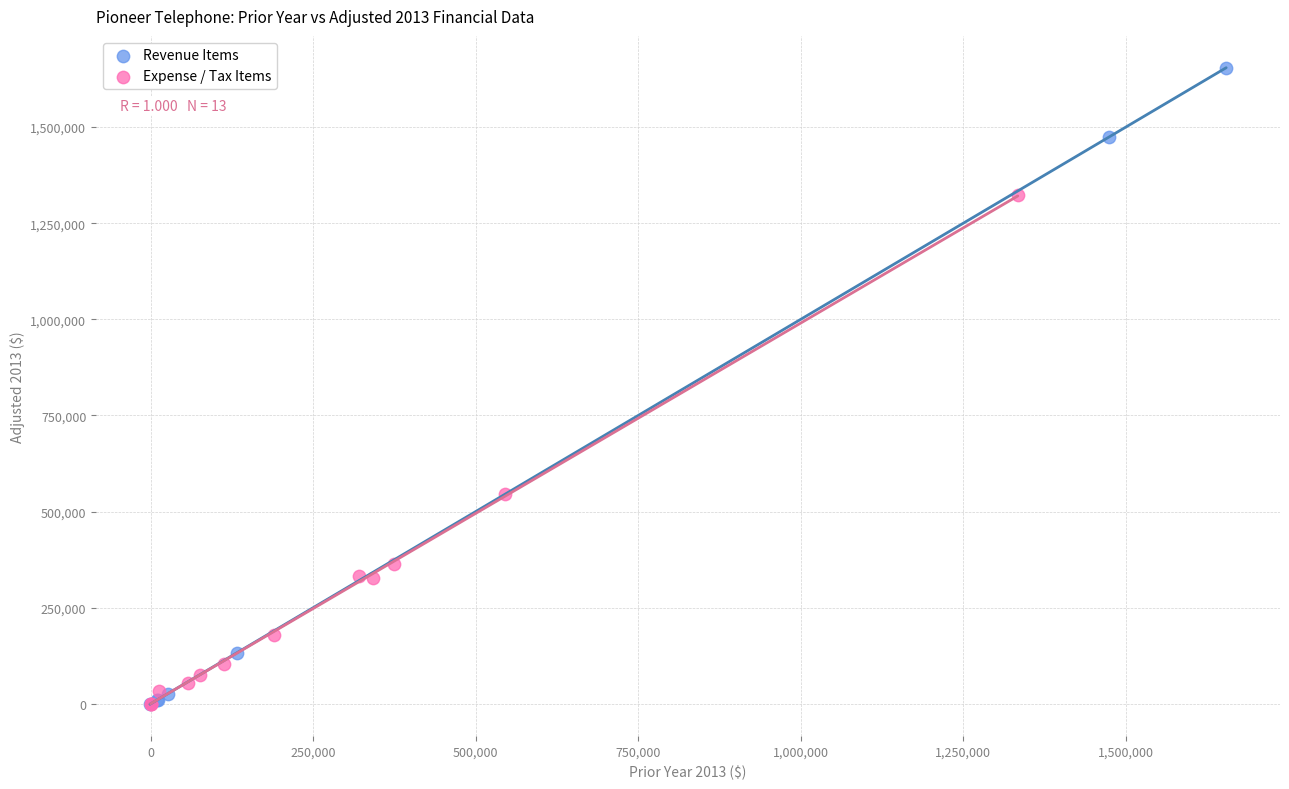

Which series reaches the maximum Y coordinate?

Revenue Items